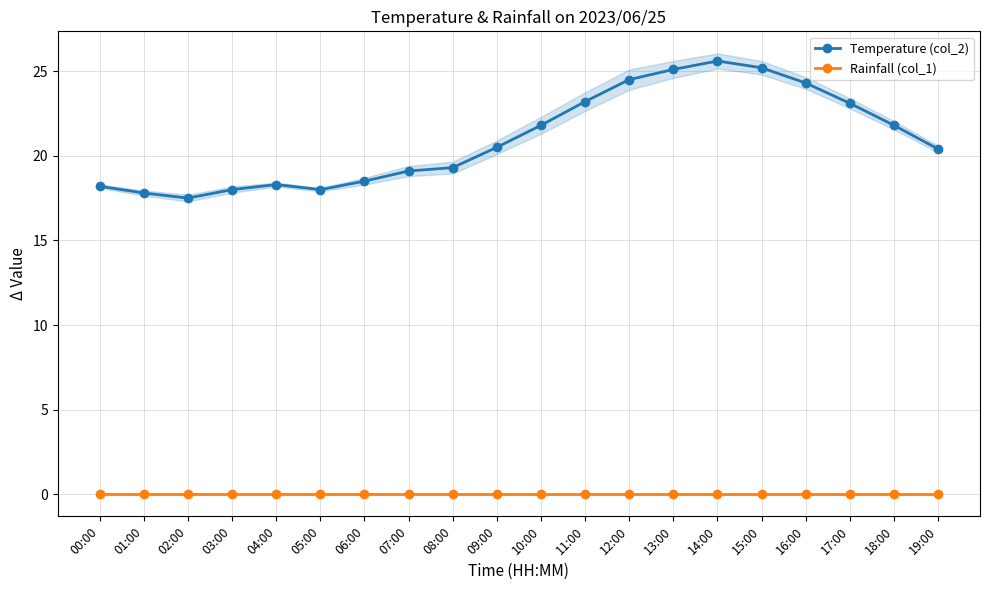

Which series has the widest spread of values?

Temperature (col_2)